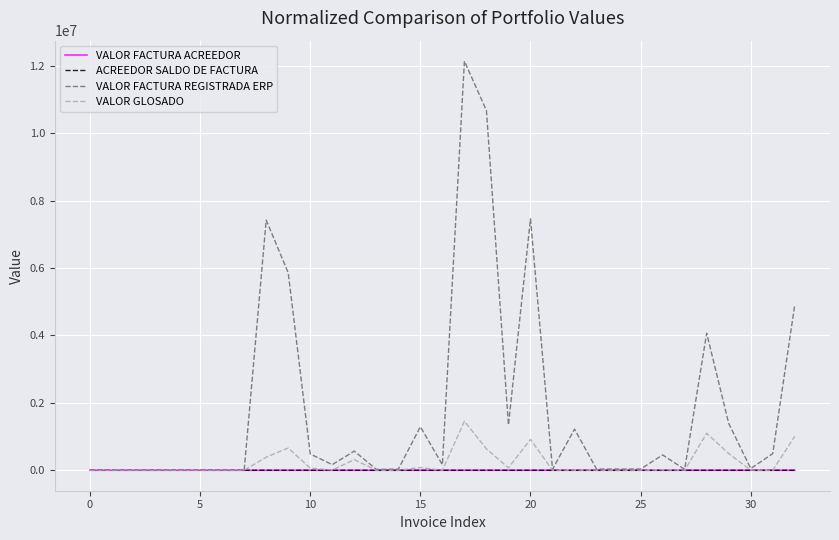

Which series has the largest total across all categories?

VALOR FACTURA REGISTRADA ERP